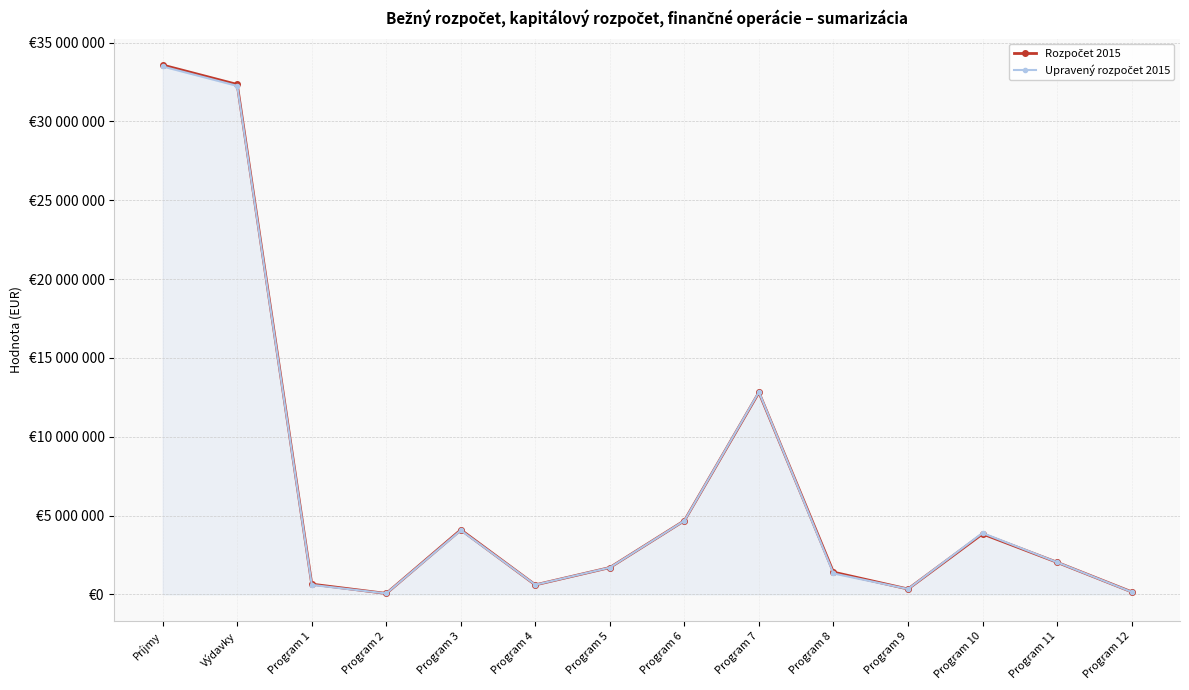

What is the average value of the Upravený rozpočet 2015 series?

7000551